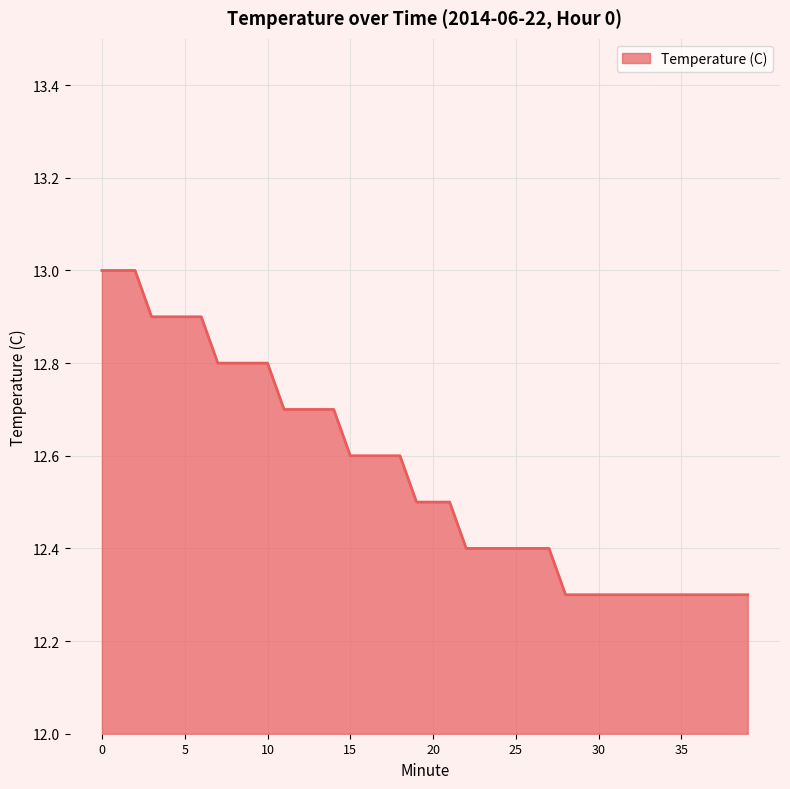

What is the minimum value shown in the chart?

12.3